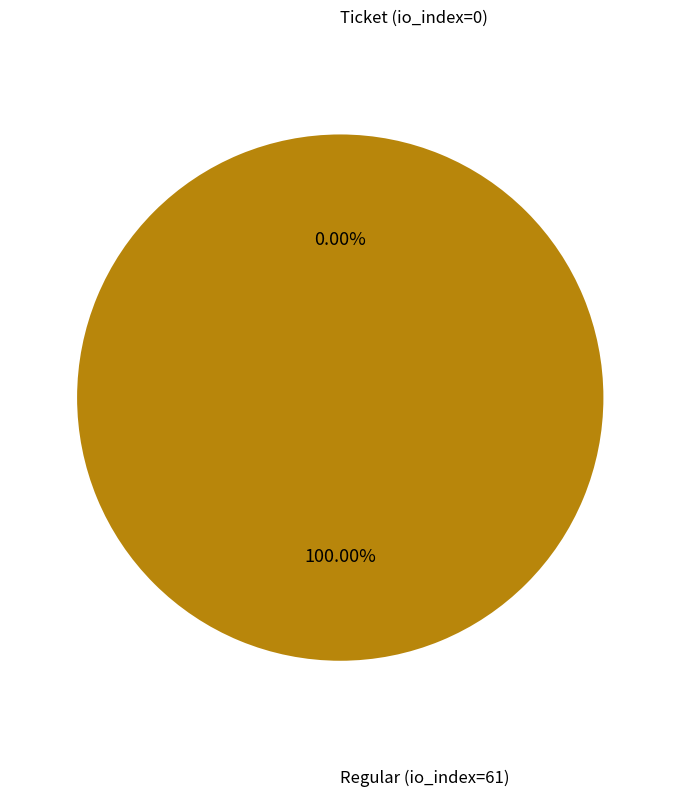

Rank the categories by value from highest to lowest.

Regular (io_index=61), Ticket (io_index=0)